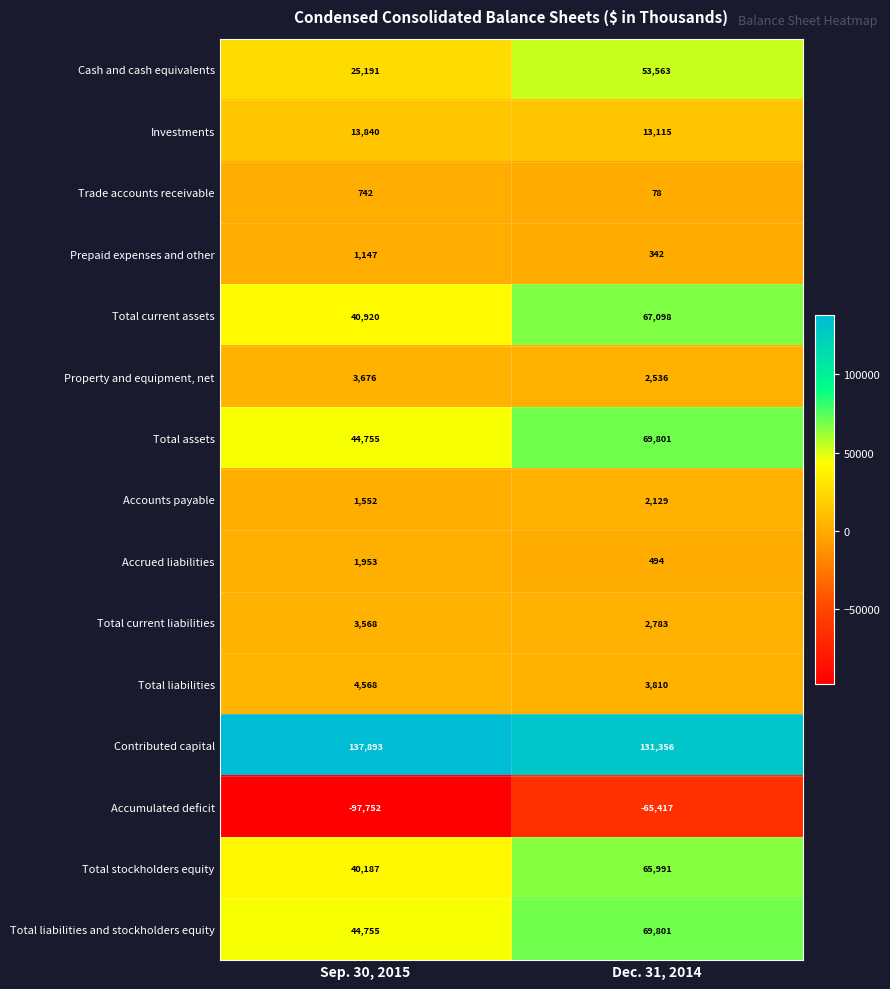

What value does the Contributed capital series have at Sep. 30, 2015, to the nearest 100?

137900